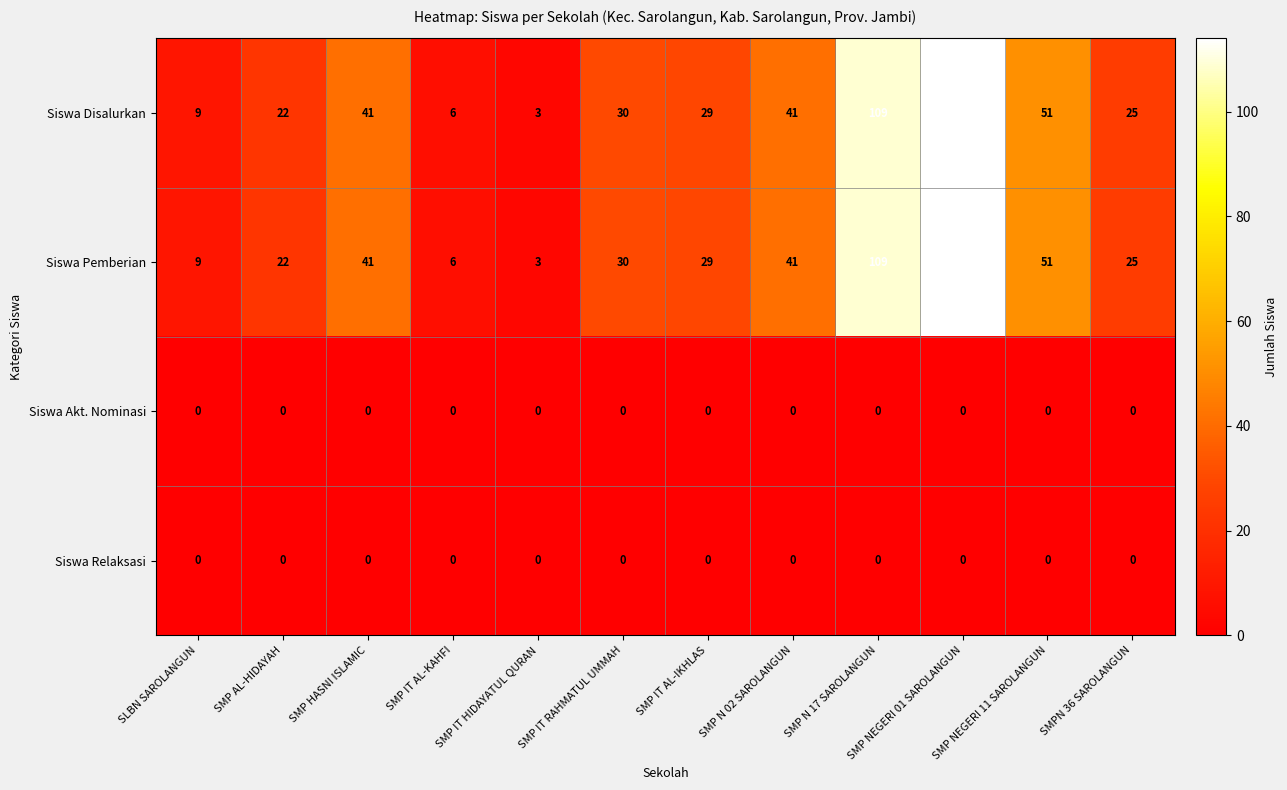

What is the difference between the Siswa Pemberian values at SMP NEGERI 11 SAROLANGUN and SMP AL-HIDAYAH?

29